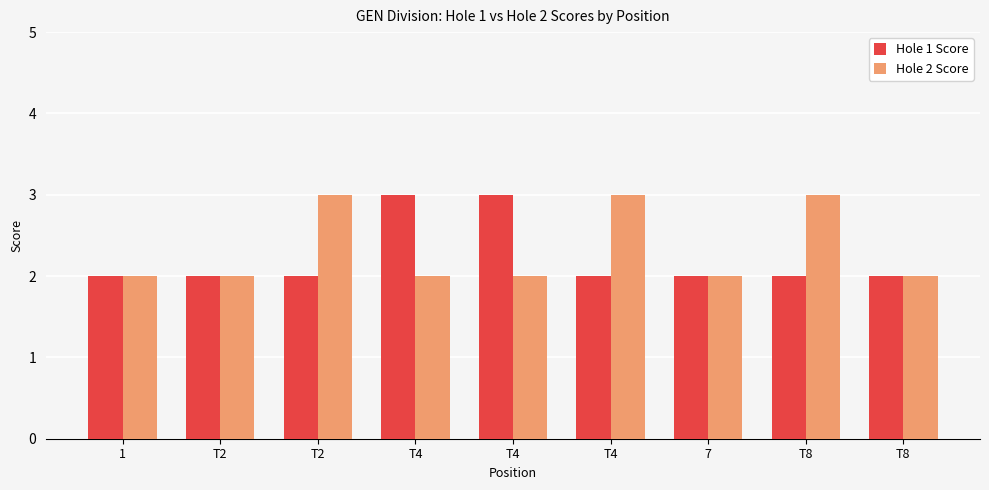

Count the number of categories in the chart.

9